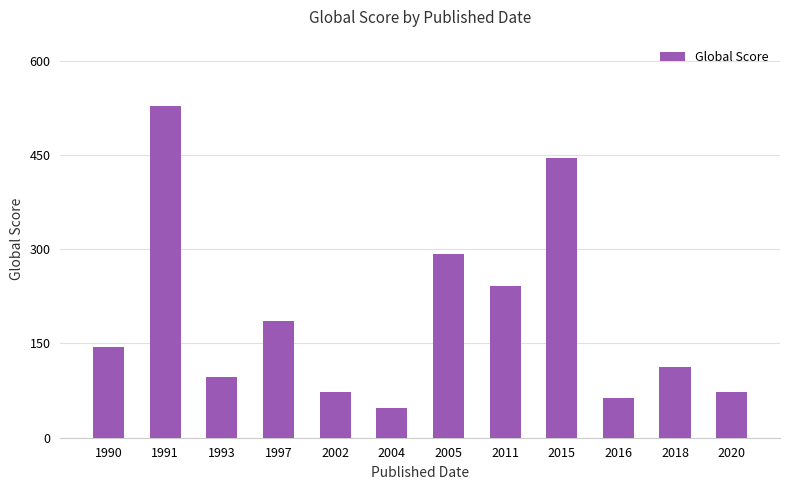

Which category has the lowest value across all series?

2004